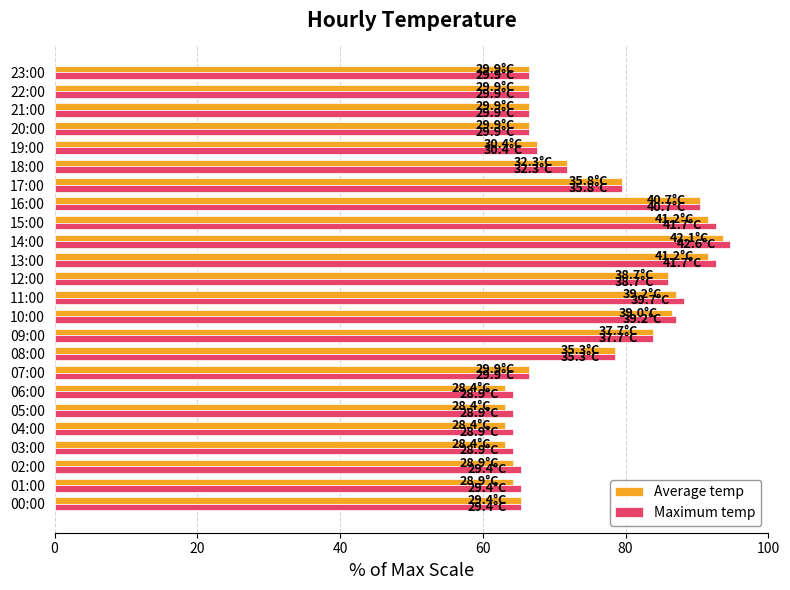

What is the sum of all Maximum temp values?

1798.0